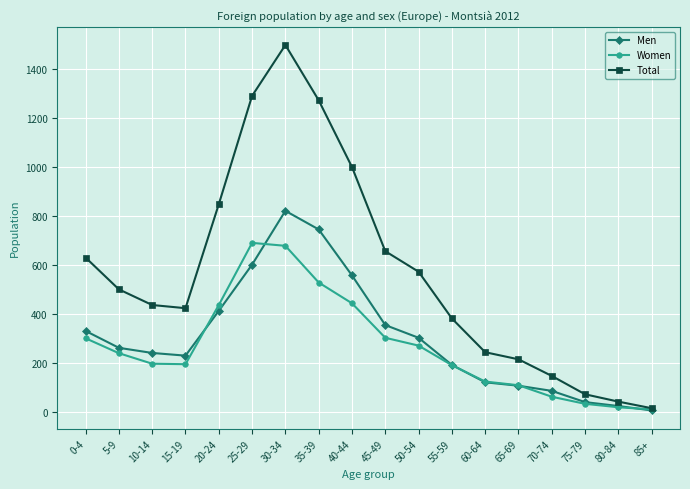

Count the number of data series in this chart.

3